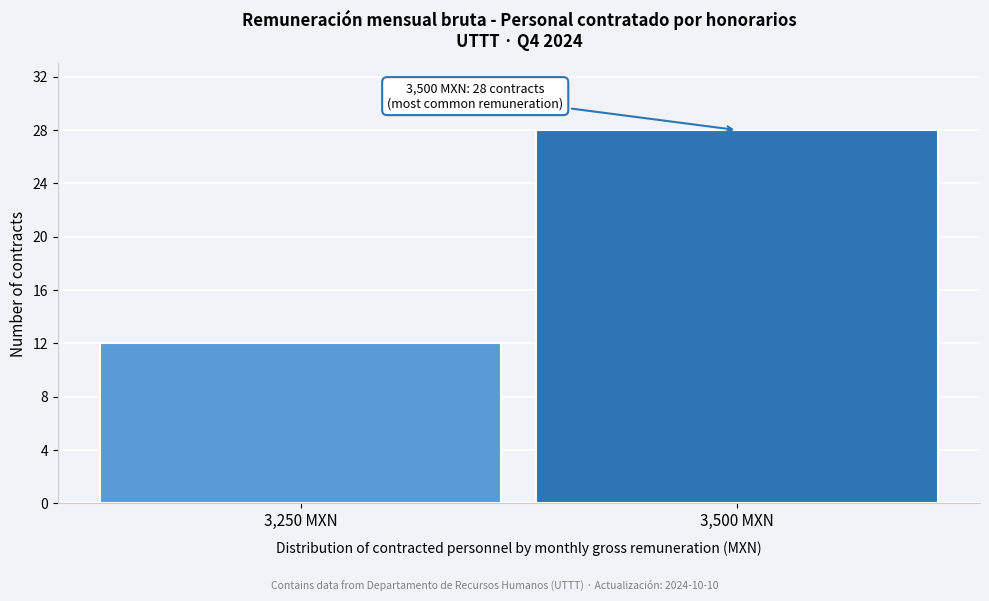

Reading left to right, transcribe all the data shown in this chart.

3,250 MXN=12	3,500 MXN=28